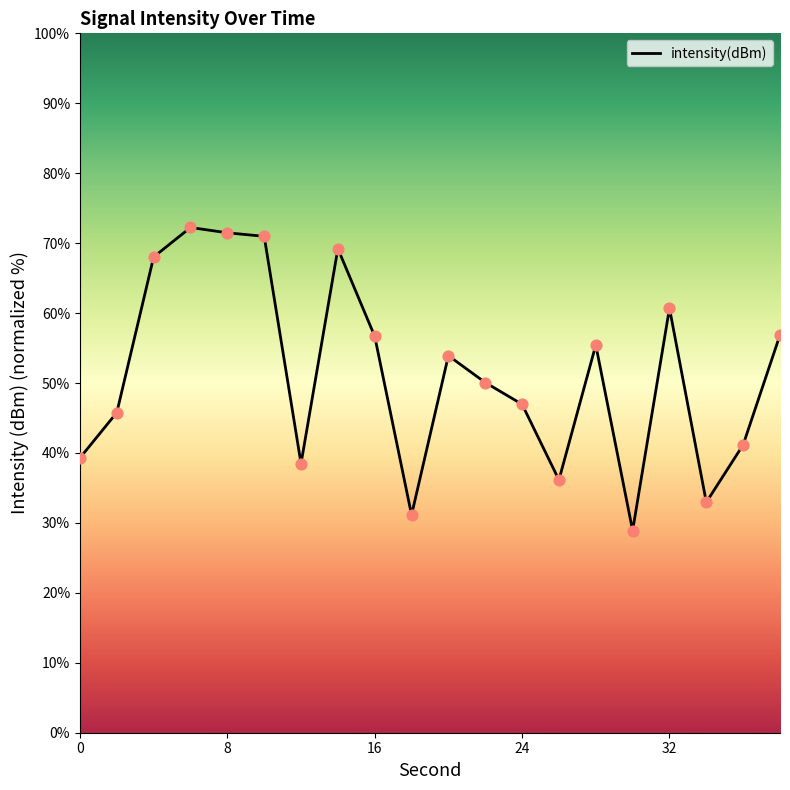

What is the maximum value shown in the chart?

72.2